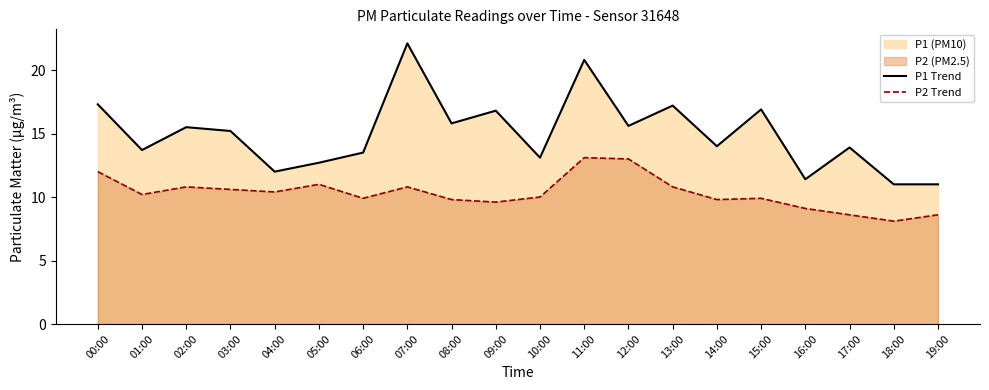

The P2 Trend series shows 11.0 at 05:00. True or false?

True